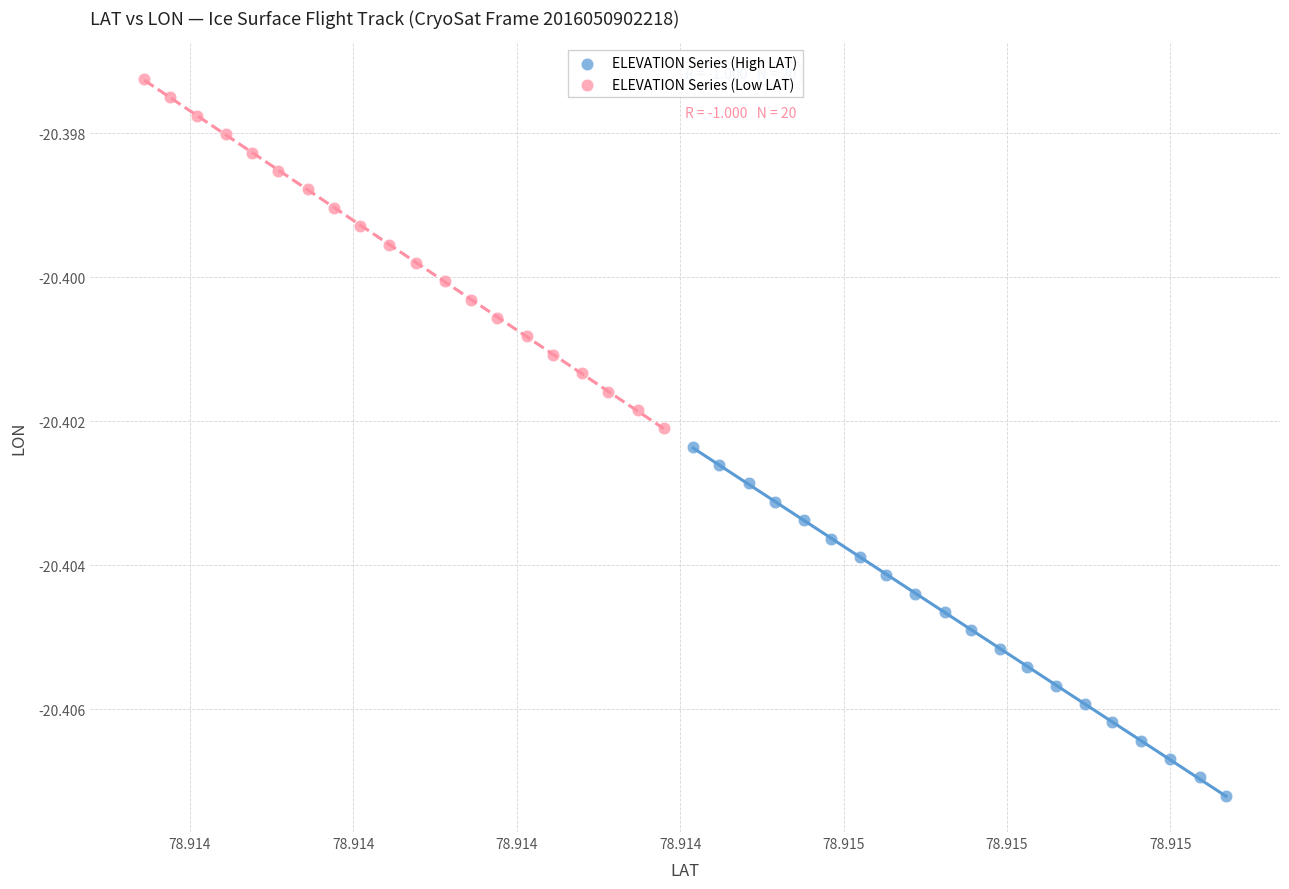

Which series reaches the minimum Y coordinate?

ELEVATION Series (High LAT)